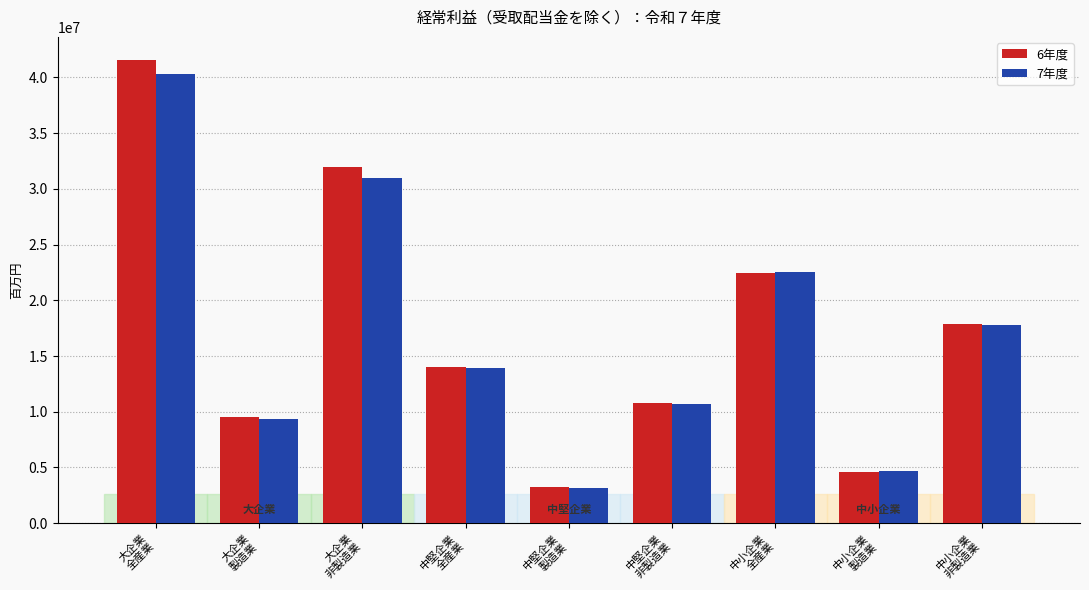

What is the value of the 6年度 bar at the 1st from the left?

41565698